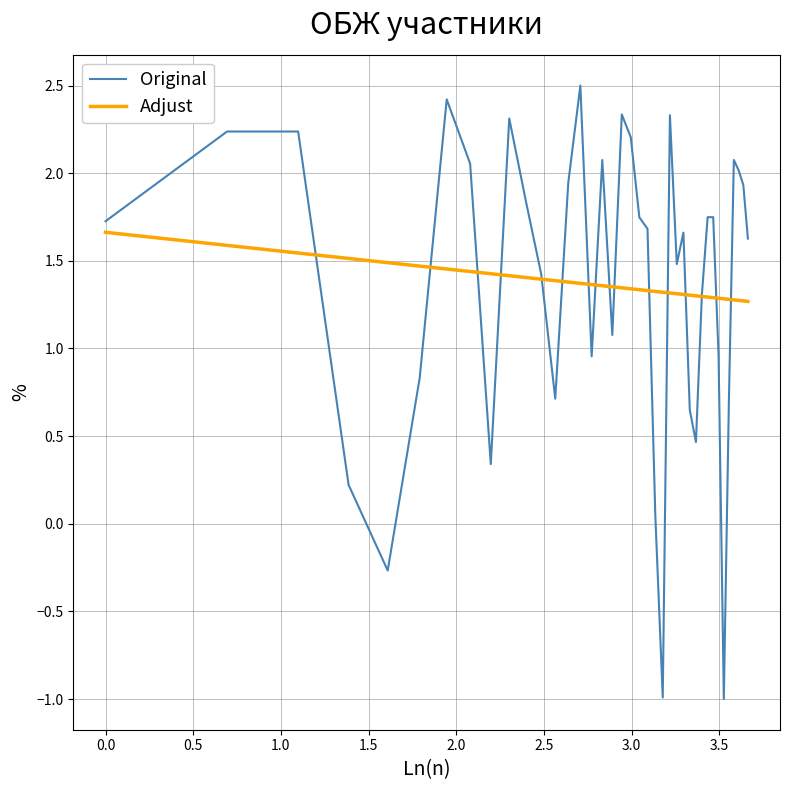

List the series in order of their peak value, highest first.

Original, Adjust